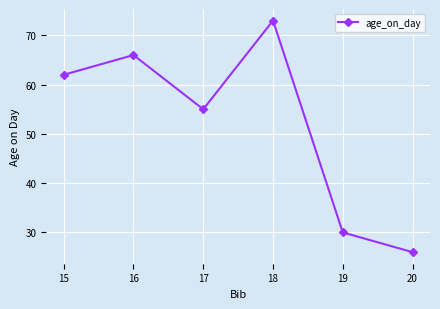

How many lines are shown in the chart?

1